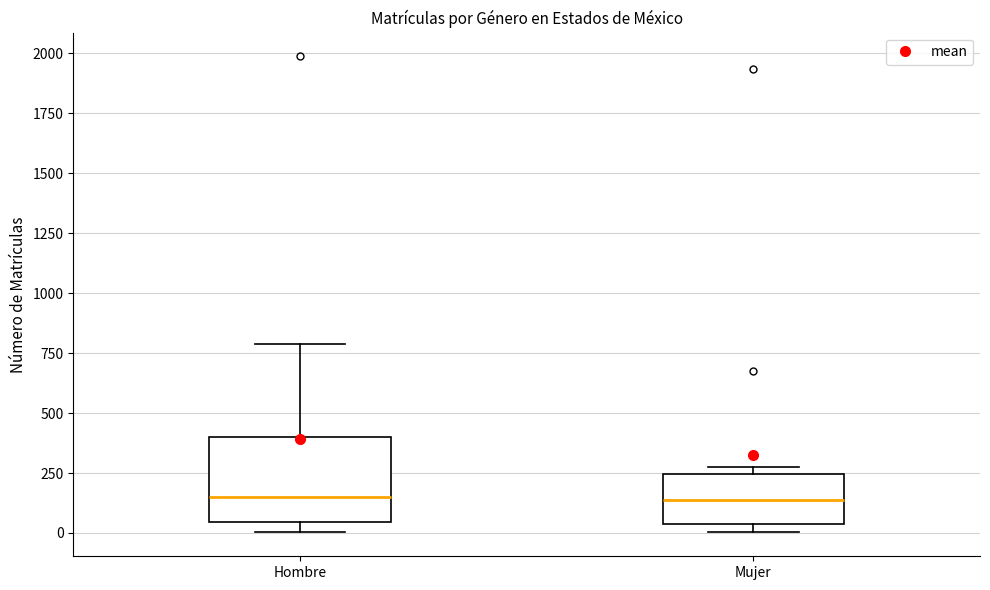

Reading left to right, read every box against the y-axis: the position of its median line, the range the box covers, and the ends of its whiskers. The values are not printed on the chart, so give them approximately, as read against the axis.

Hombre: median 150, box 50 to 400, whiskers 0 to 800
Mujer: median 150, box 50 to 250, whiskers 0 to 300